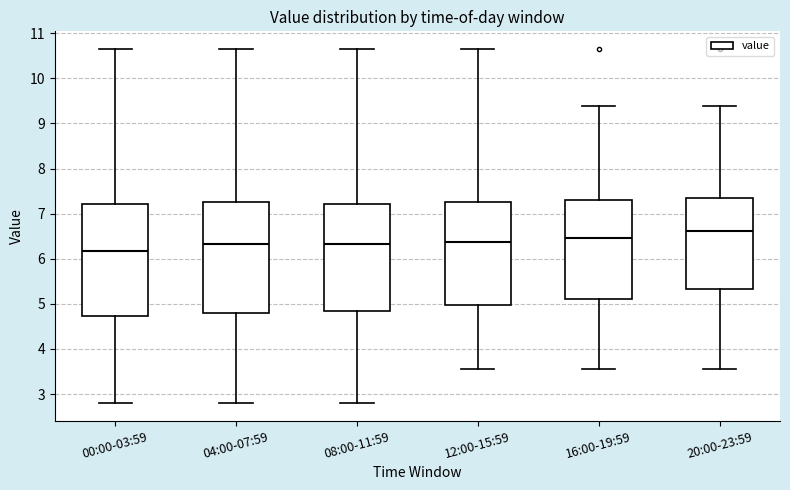

Which box has the highest median line?

20:00-23:59